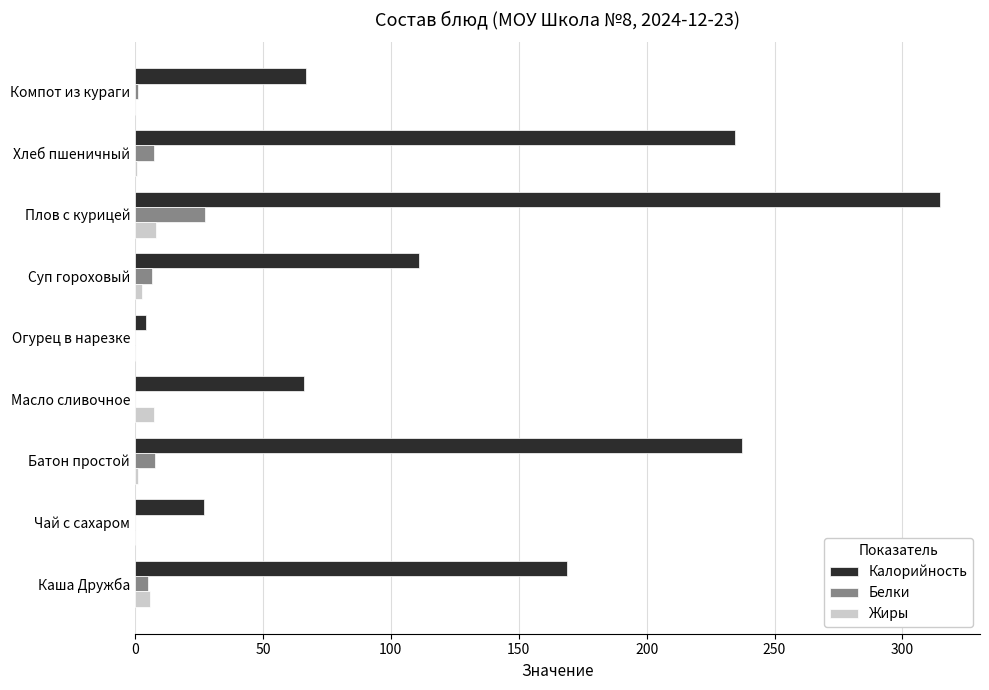

True or false: Калорийность has a value of 168.9 at Каша Дружба.

True